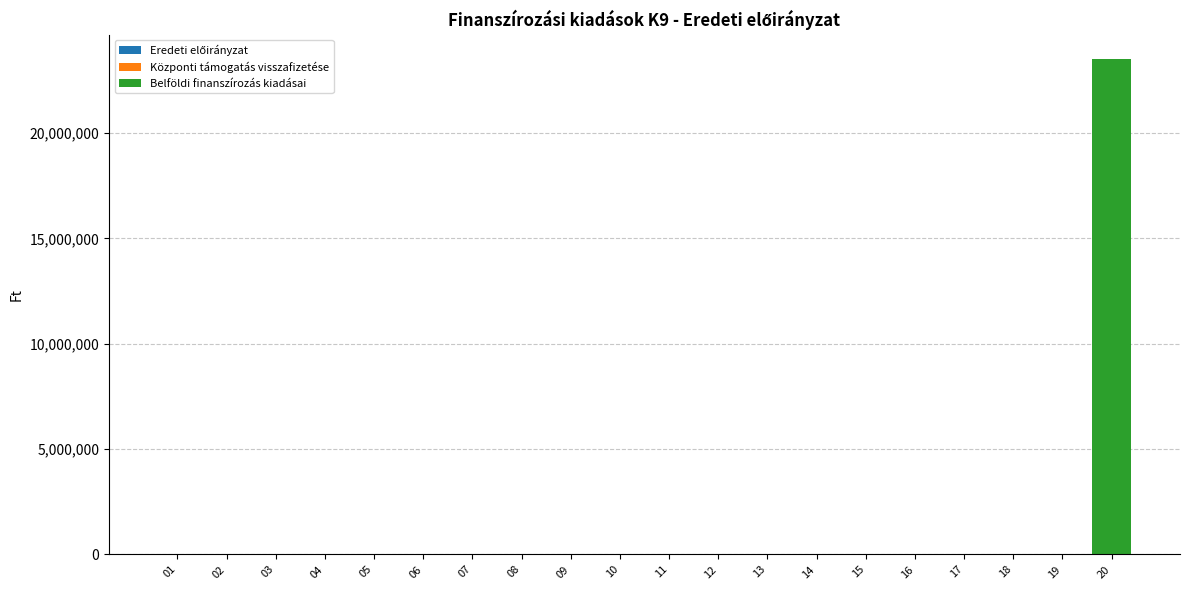

Is it true that the value at 08 is 0?

True